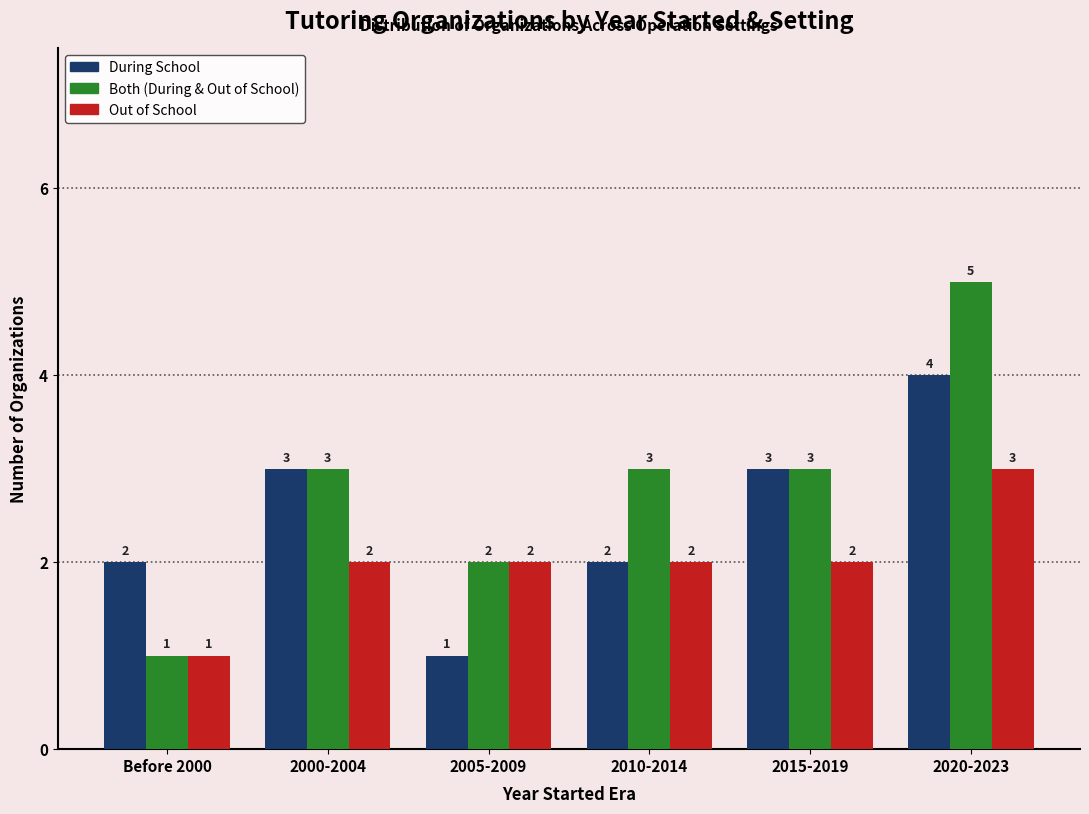

Reading right to left, transcribe all the data shown in this chart.

During School: 4	3	2	1	3	2
Both (During & Out of School): 5	3	3	2	3	1
Out of School: 3	2	2	2	2	1